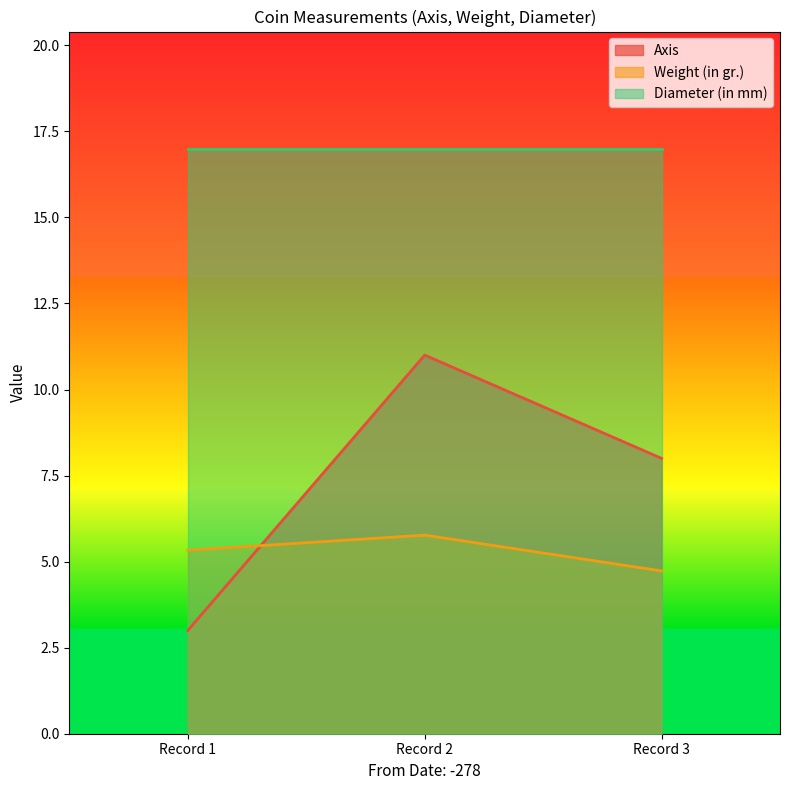

What are all the series names shown in the legend?

Axis, Weight (in gr.), Diameter (in mm)